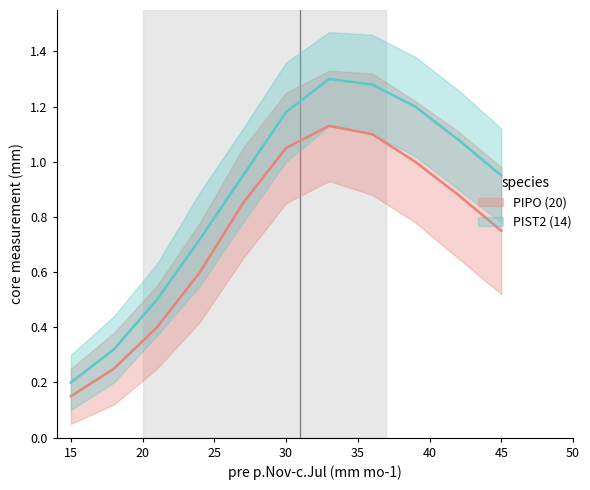

The PIPO (20) series shows 1.7 at 40. True or false?

False